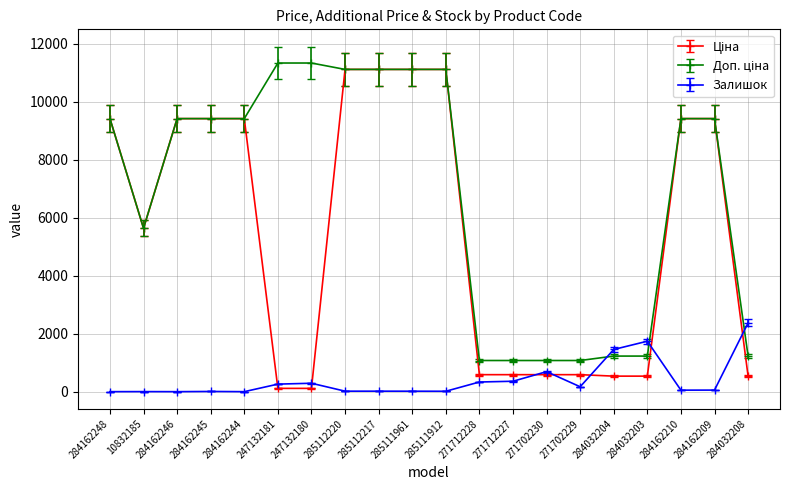

What is the maximum value for Залишок?

2371.0